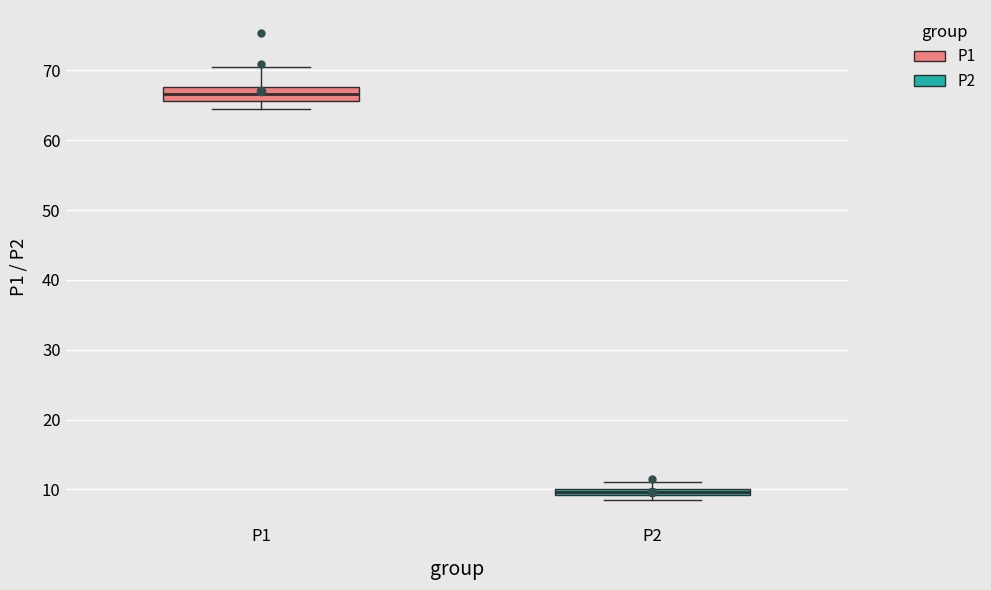

Where does the upper whisker of the box for P1 end on the y-axis? The values are not printed on the chart, so give them approximately, as read against the axis.

70